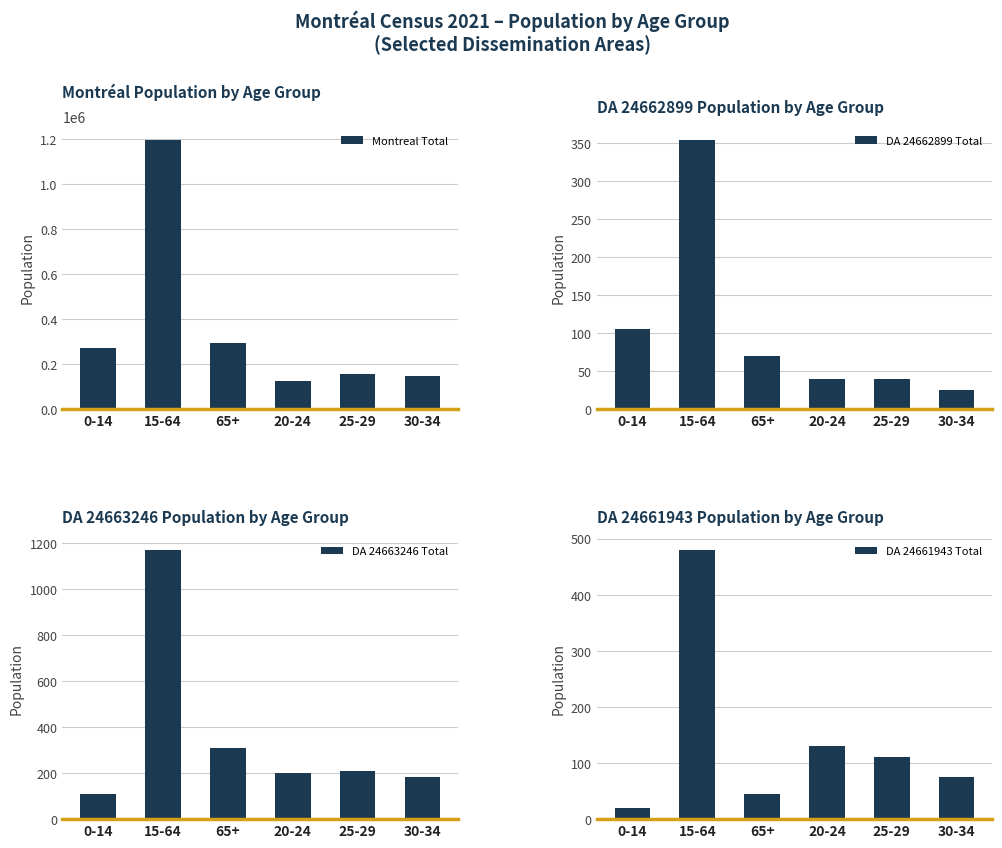

Which label corresponds to the largest value in the chart?

15-64